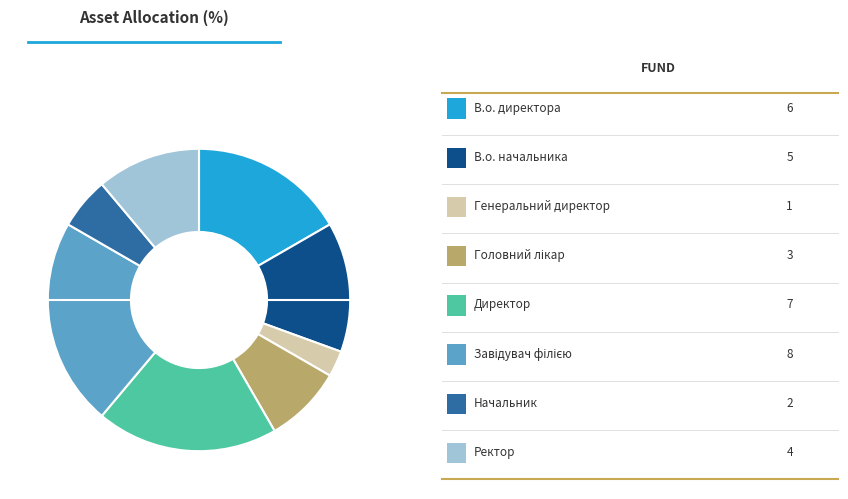

Does any single category account for the majority?

No